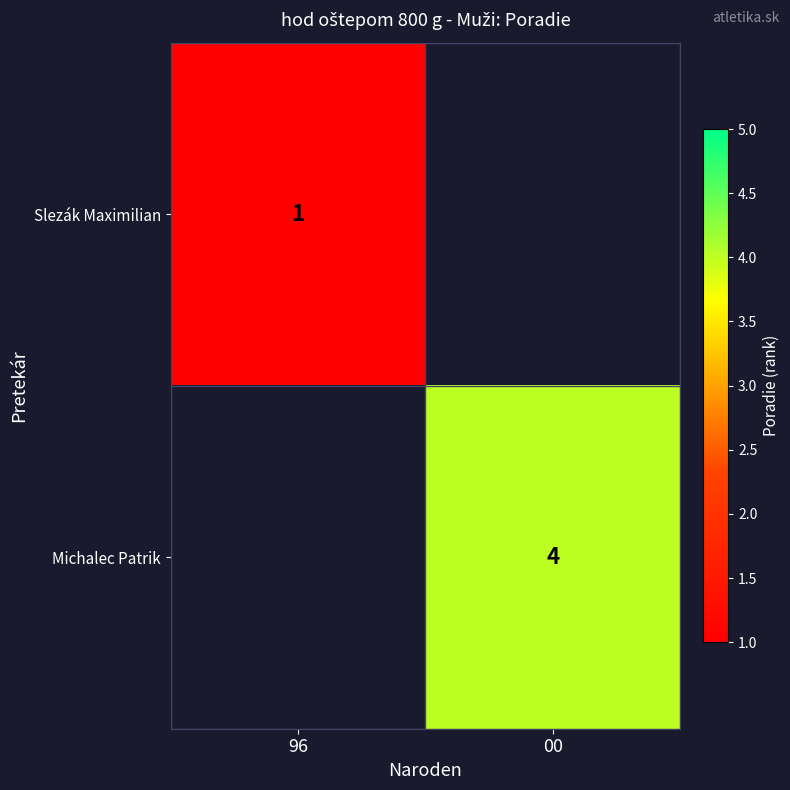

True or false: Michalec Patrik has a value of 4 at 00.

True